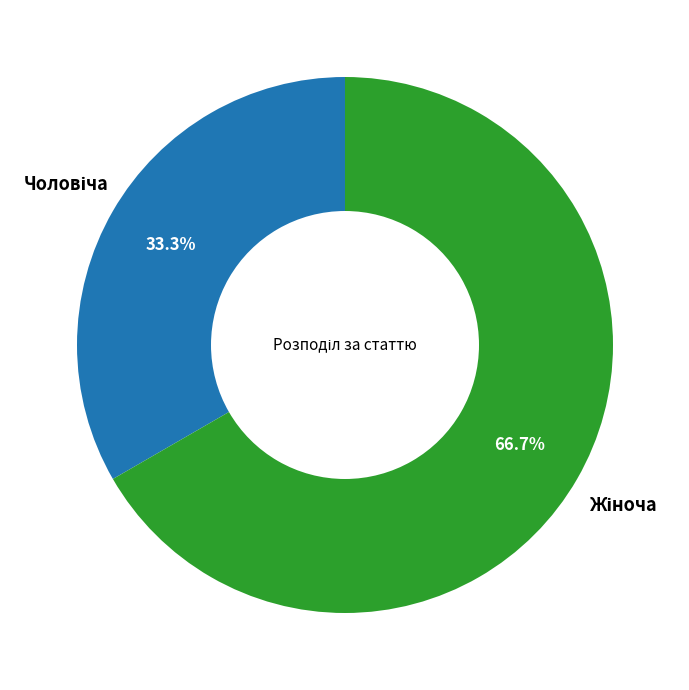

Does any single category account for the majority?

Yes